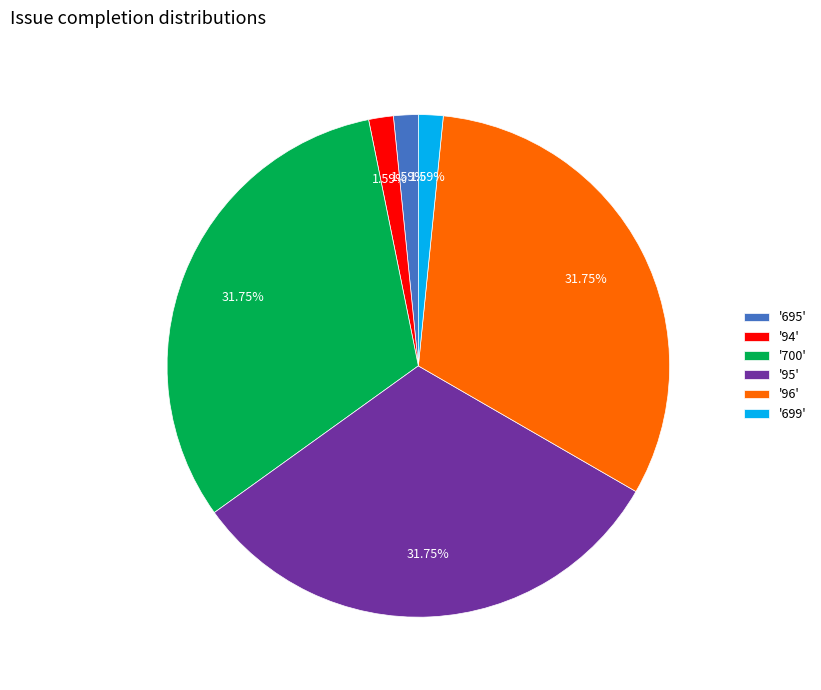

Count the number of slices in the pie.

6